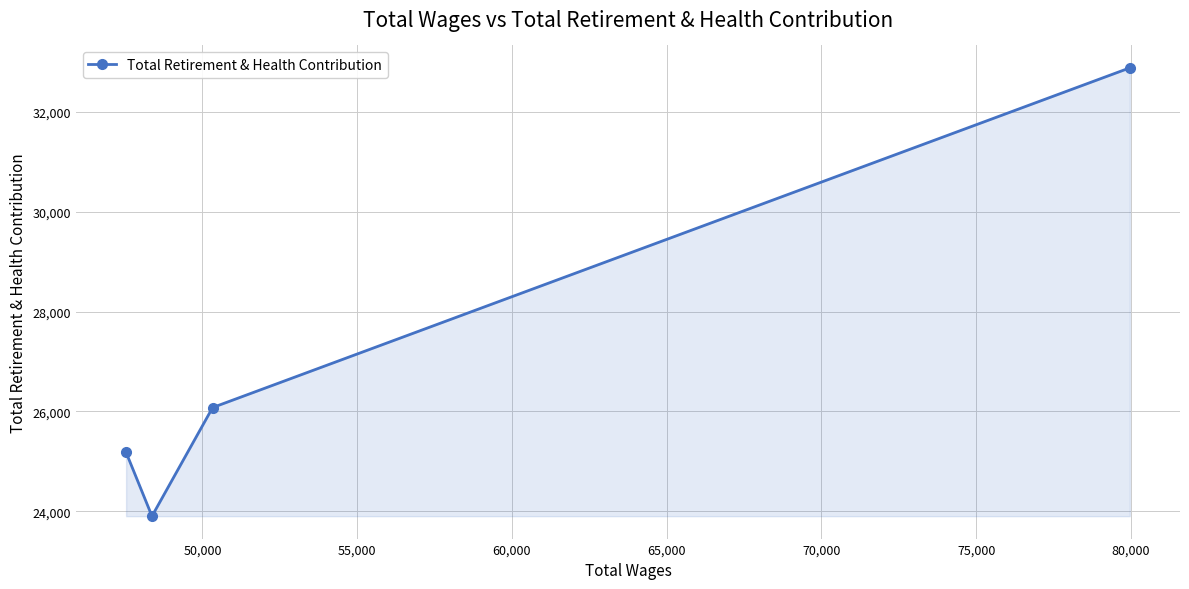

What is the value of the 1st point from the left?

25177